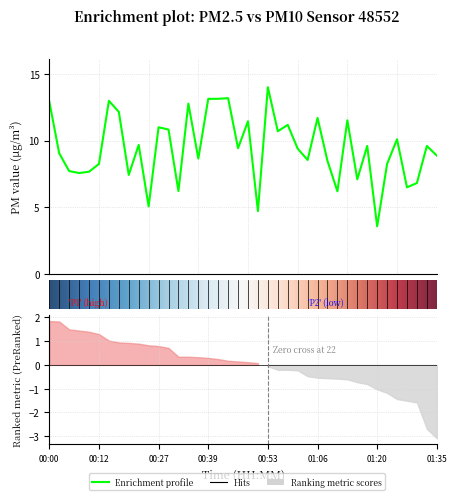

Is it true that the value at 00:31 is 1.7?

False